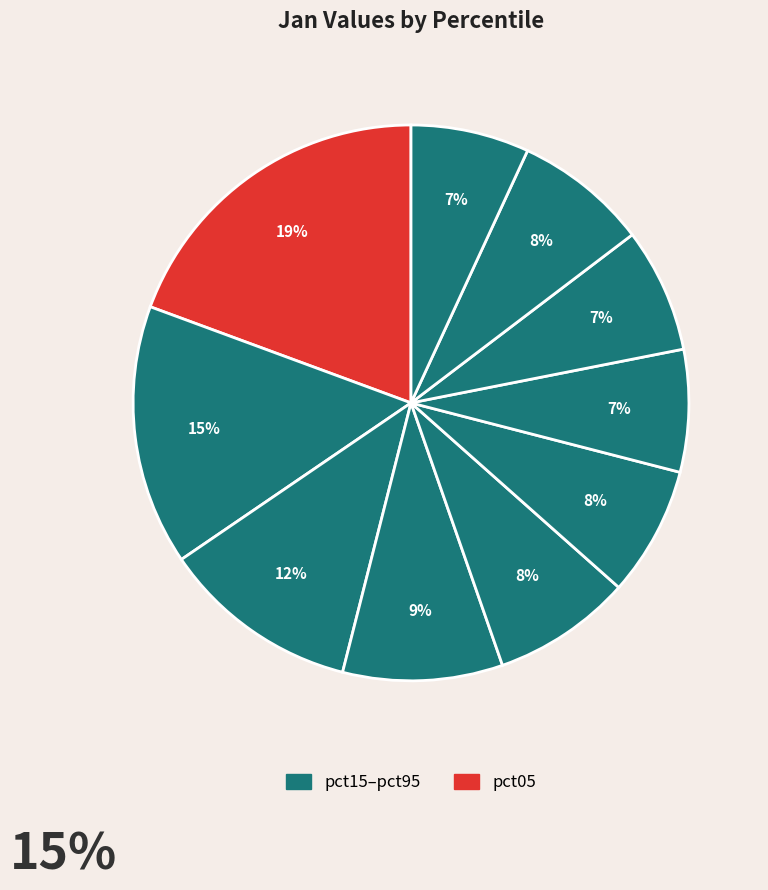

Count the number of slices in the pie.

10